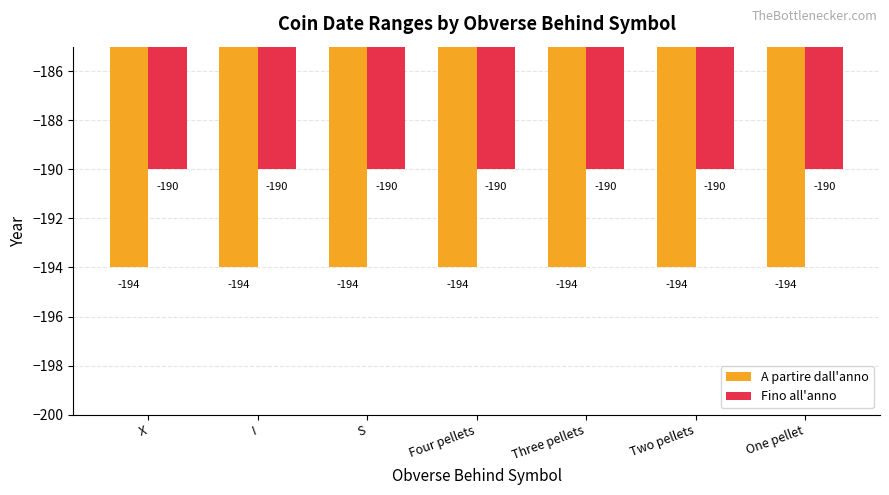

Reading right to left, transcribe all the data shown in this chart.

A partire dall'anno: One pellet=-194	Two pellets=-194	Three pellets=-194	Four pellets=-194	S=-194	I=-194	X=-194
Fino all'anno: One pellet=-190	Two pellets=-190	Three pellets=-190	Four pellets=-190	S=-190	I=-190	X=-190